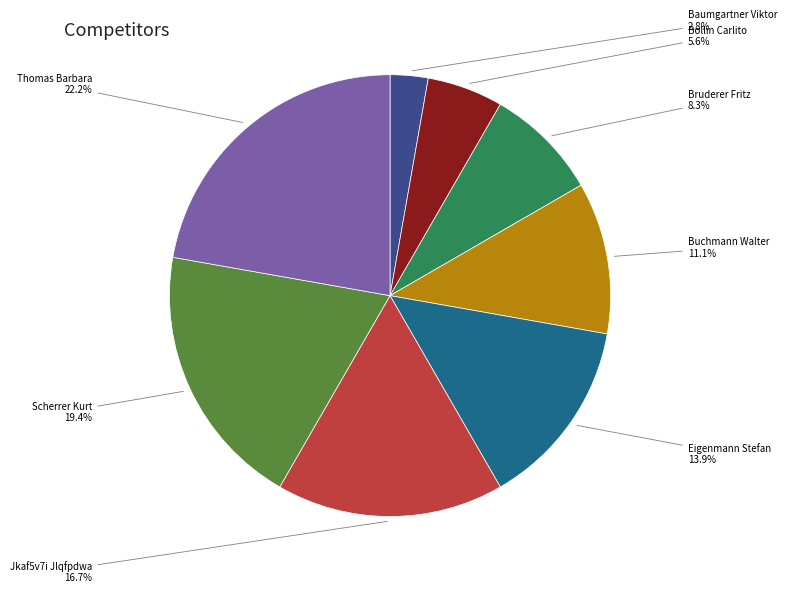

Is there a majority slice in this chart?

No